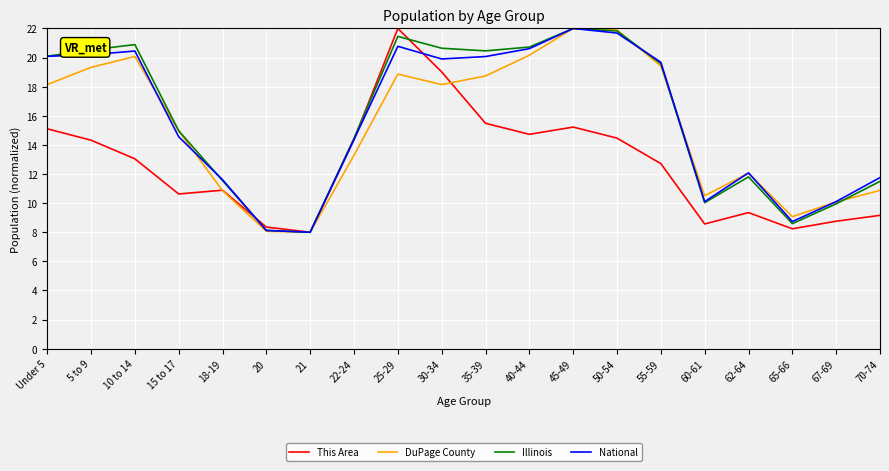

What is the total value across all series at 10 to 14?

74.5